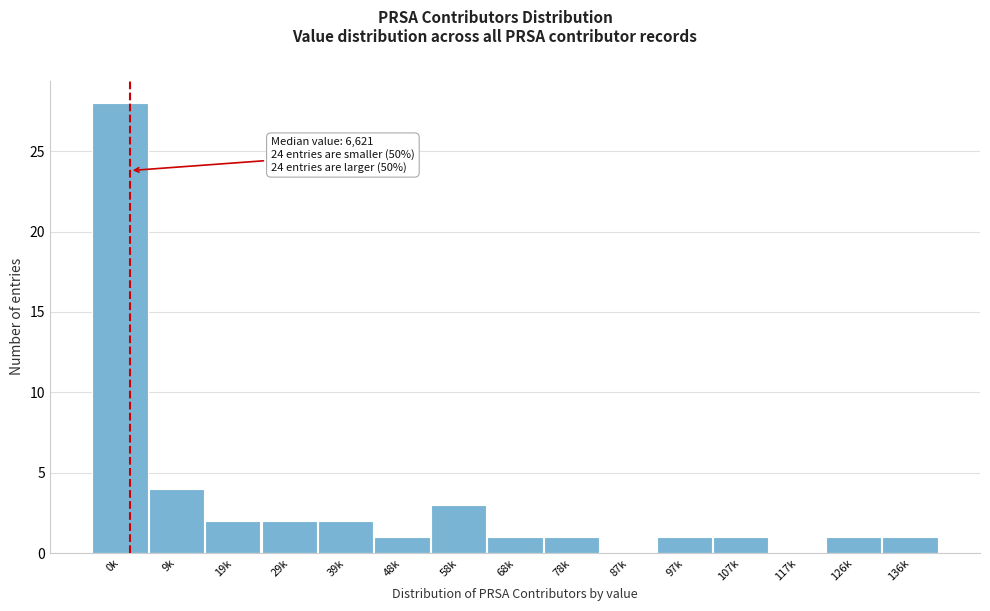

Reading left to right, extract all data points from this chart.

0k=28	9k=4	19k=2	29k=2	39k=2	48k=1	58k=3	68k=1	78k=1	87k=0	97k=1	107k=1	117k=0	126k=1	136k=1